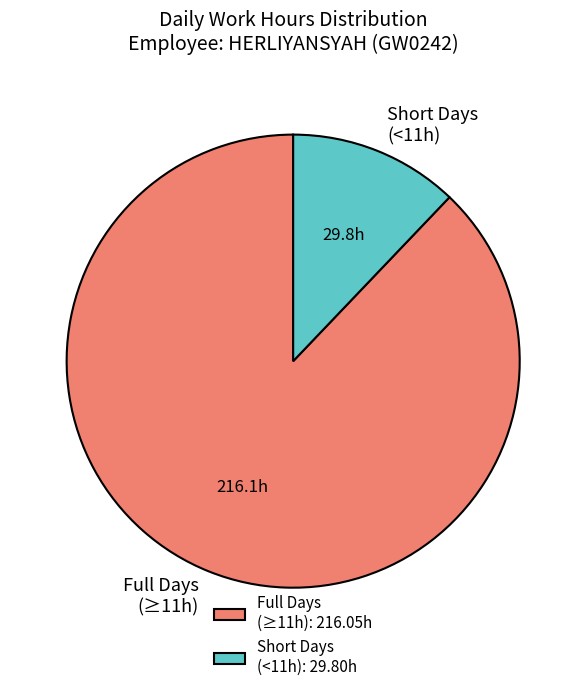

Is it true that Full Days (≥11h) is 73% of the pie?

False